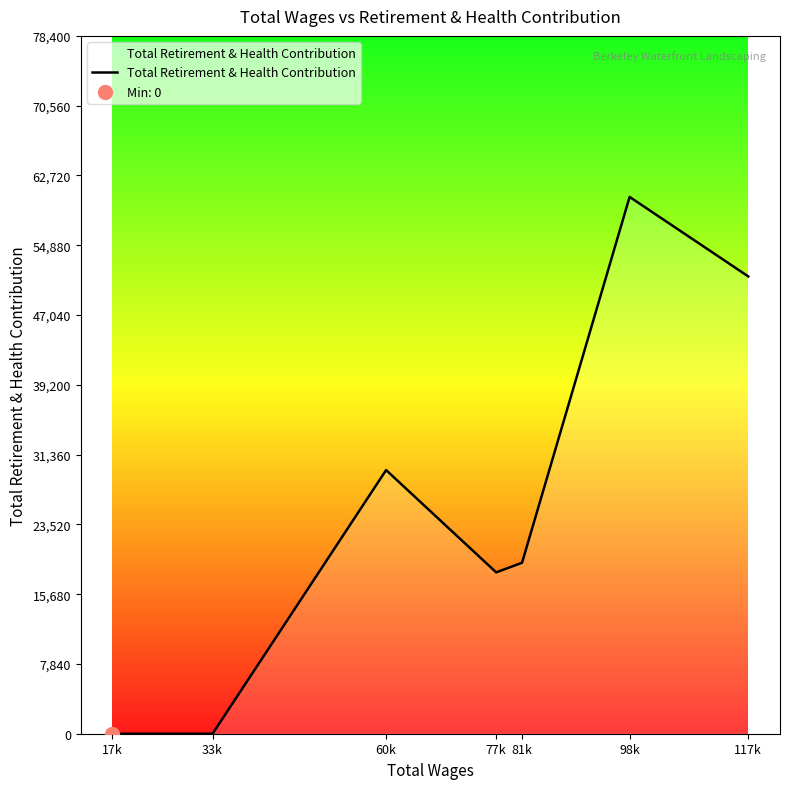

Approximately how many times larger is the value at 117k compared to 98k?

0.9